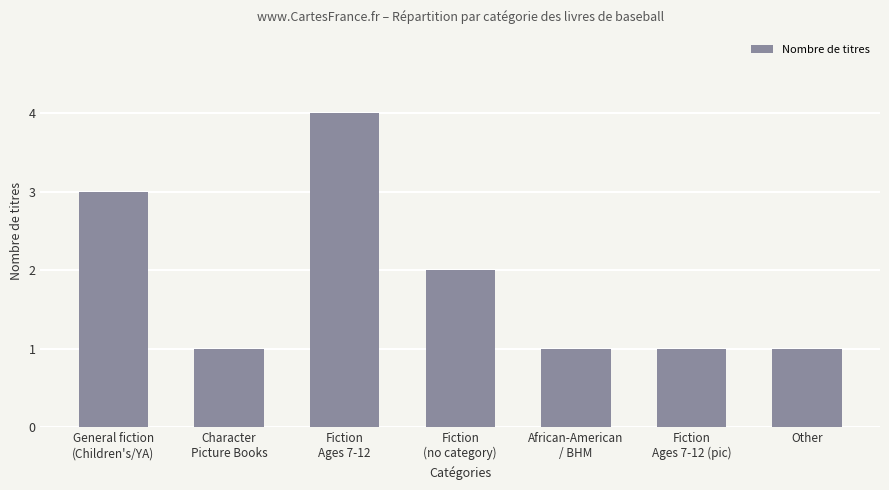

What is the difference between the maximum and minimum values?

3